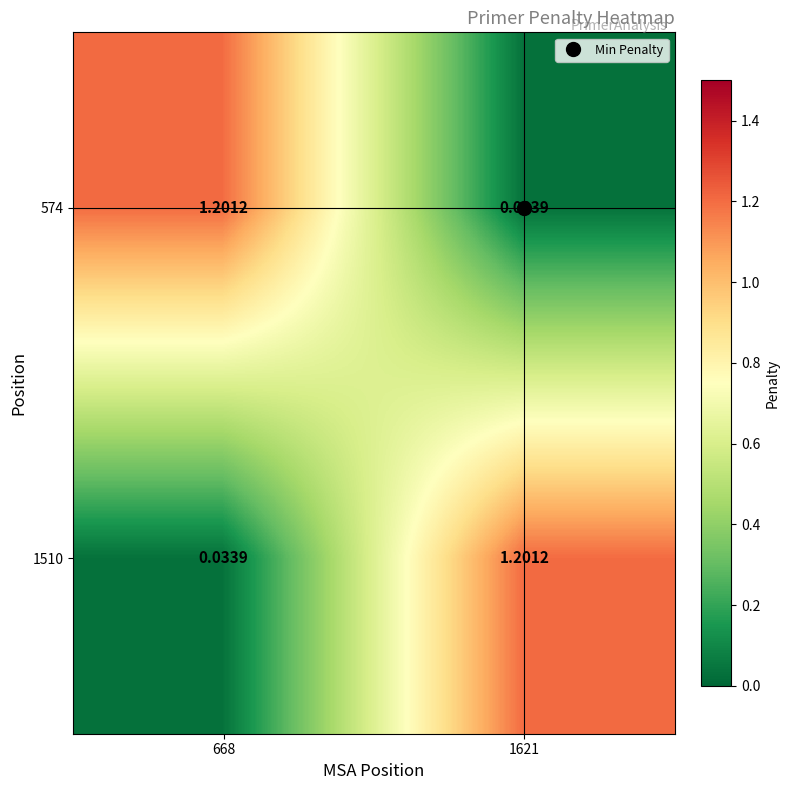

At which category is the sum across all series the highest?

668